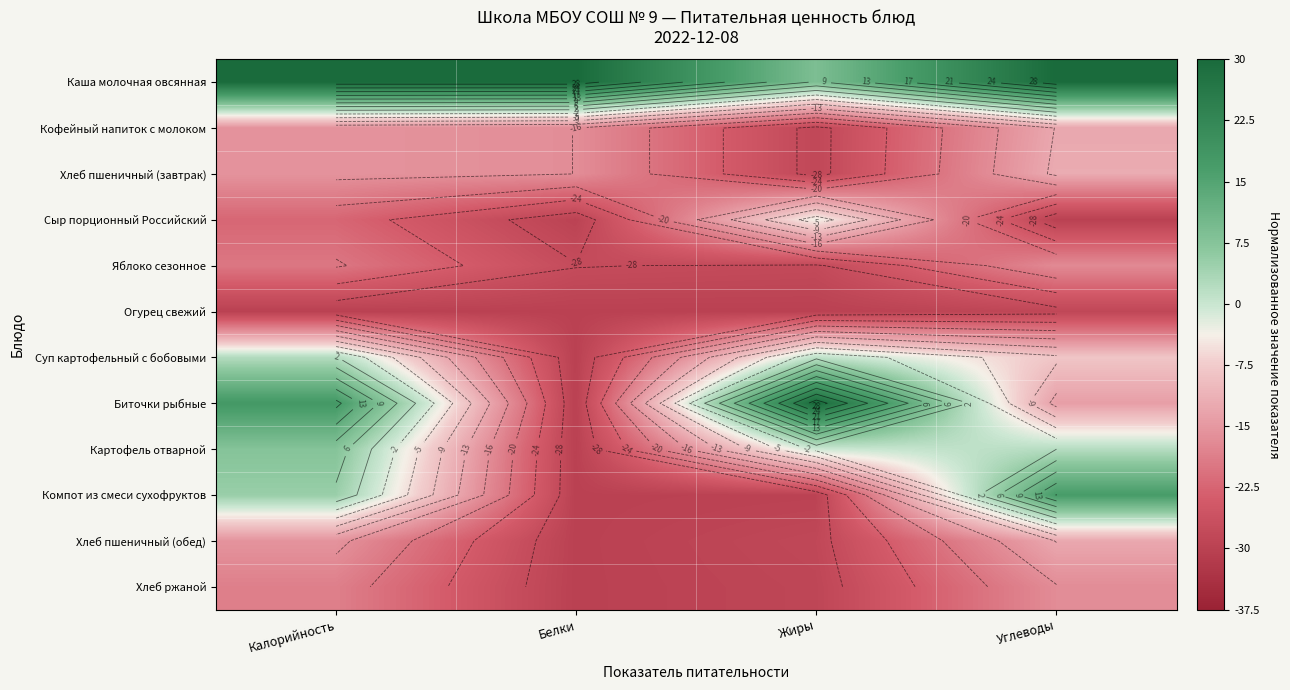

At which label is Хлеб пшеничный (завтрак) closest to -20?

Белки